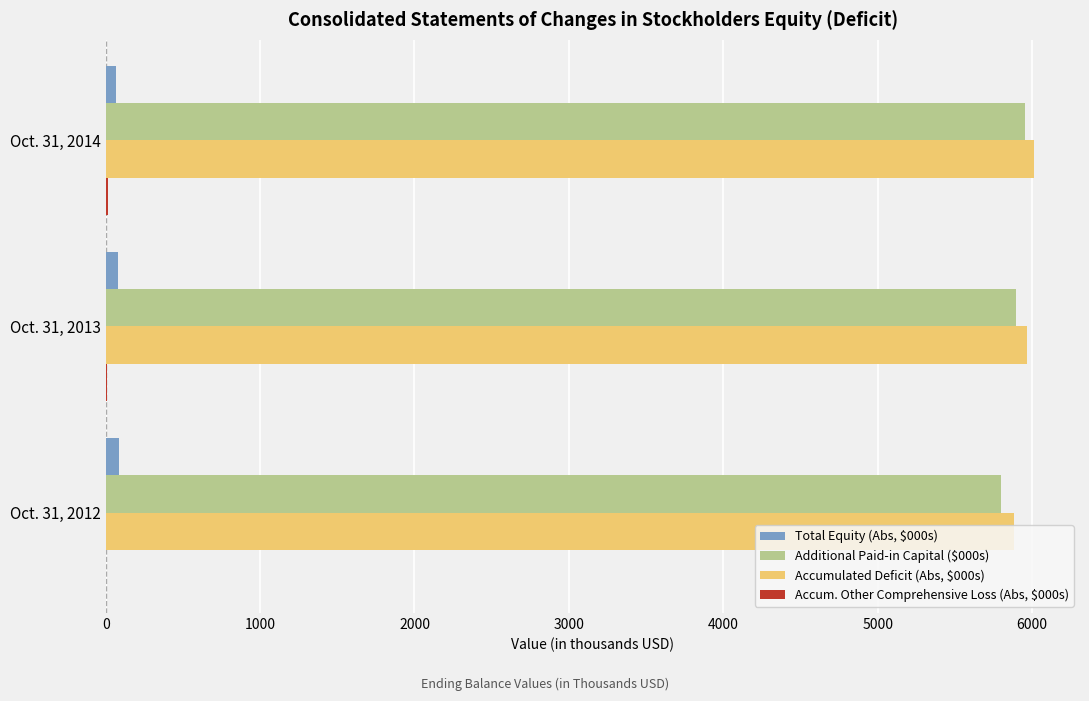

What is the highest value of the Additional Paid-in Capital ($000s) series?

5954.4